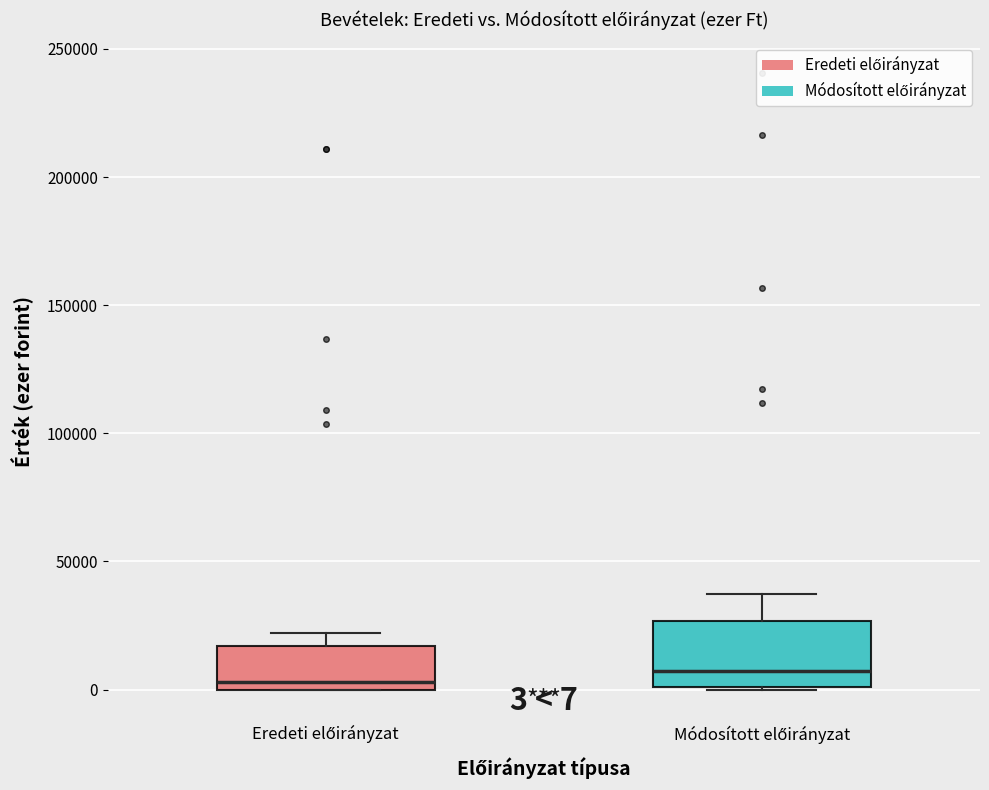

Comparing the boxes themselves (not the whiskers), which one is the tallest?

Módosított előirányzat